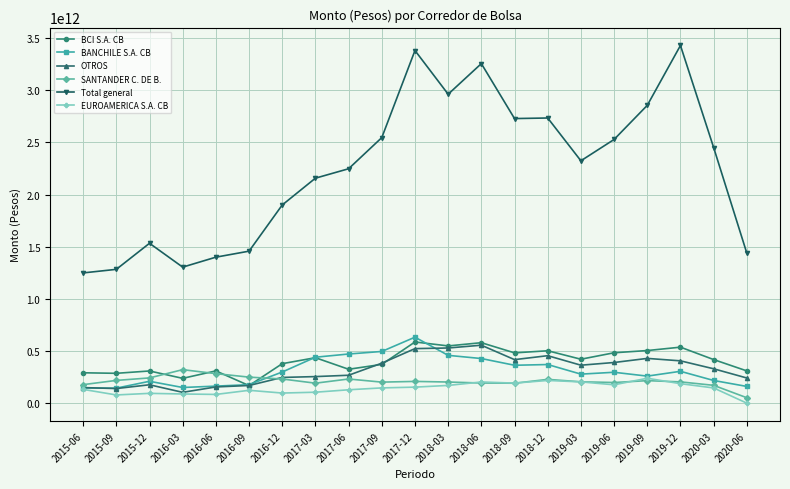

The value of SANTANDER C. DE B. at 2017-03 is 191307063091.7. True or false?

True